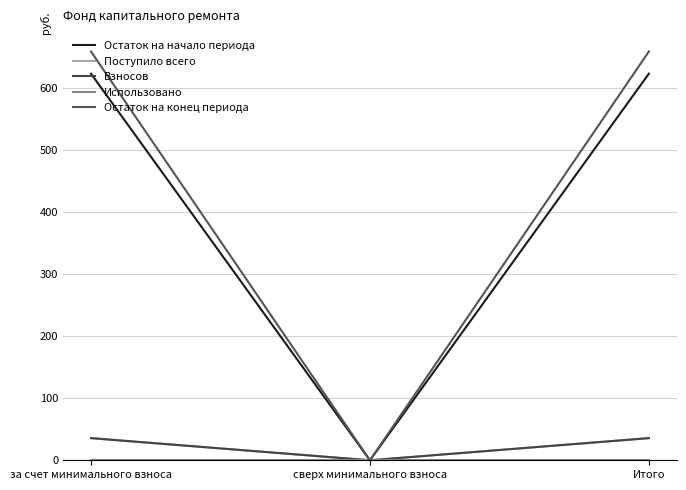

True or false: Взносов has a value of 24.9 at сверх минимального взноса.

False